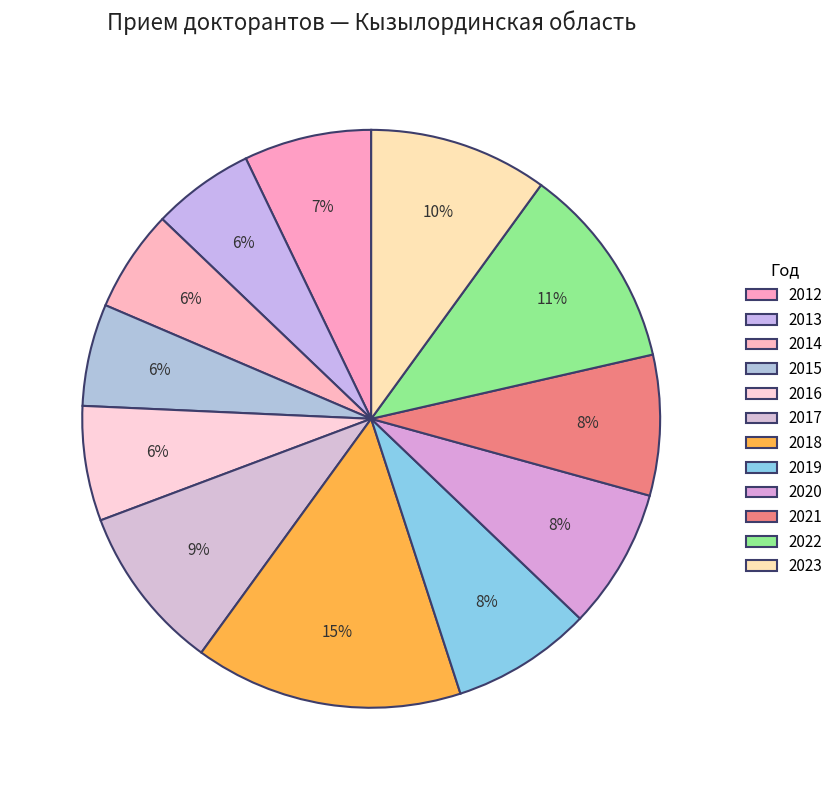

To the nearest percent, what portion does 2020 represent?

8%